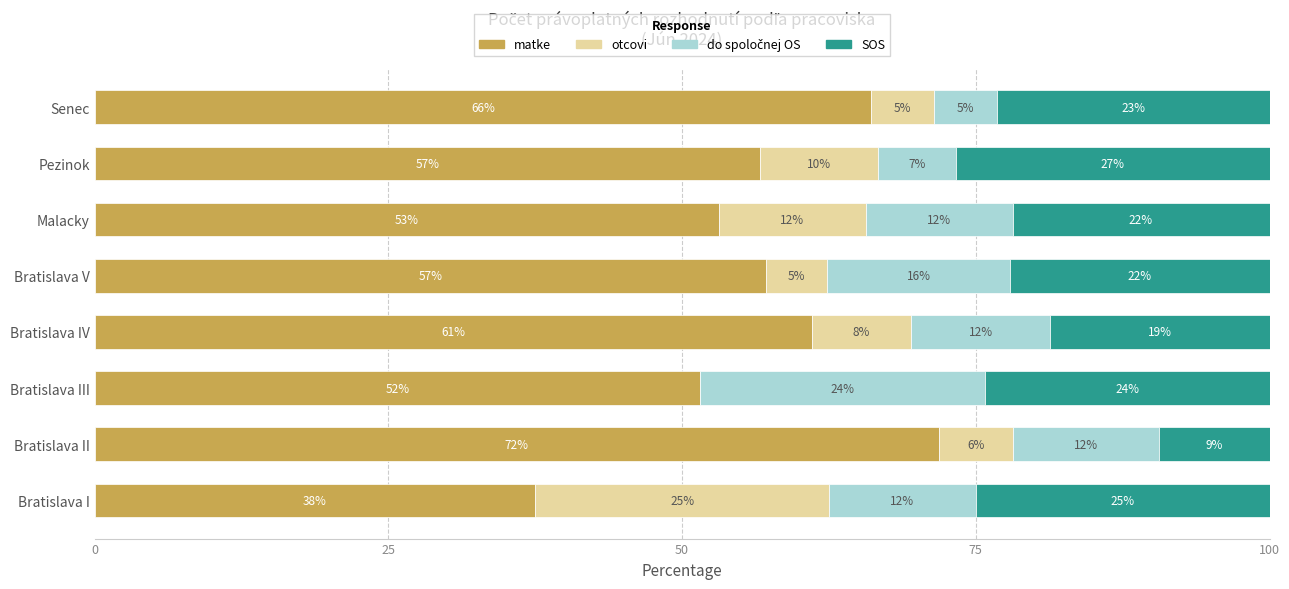

What is the value of the matke bar at the 5th from the left?

57.1